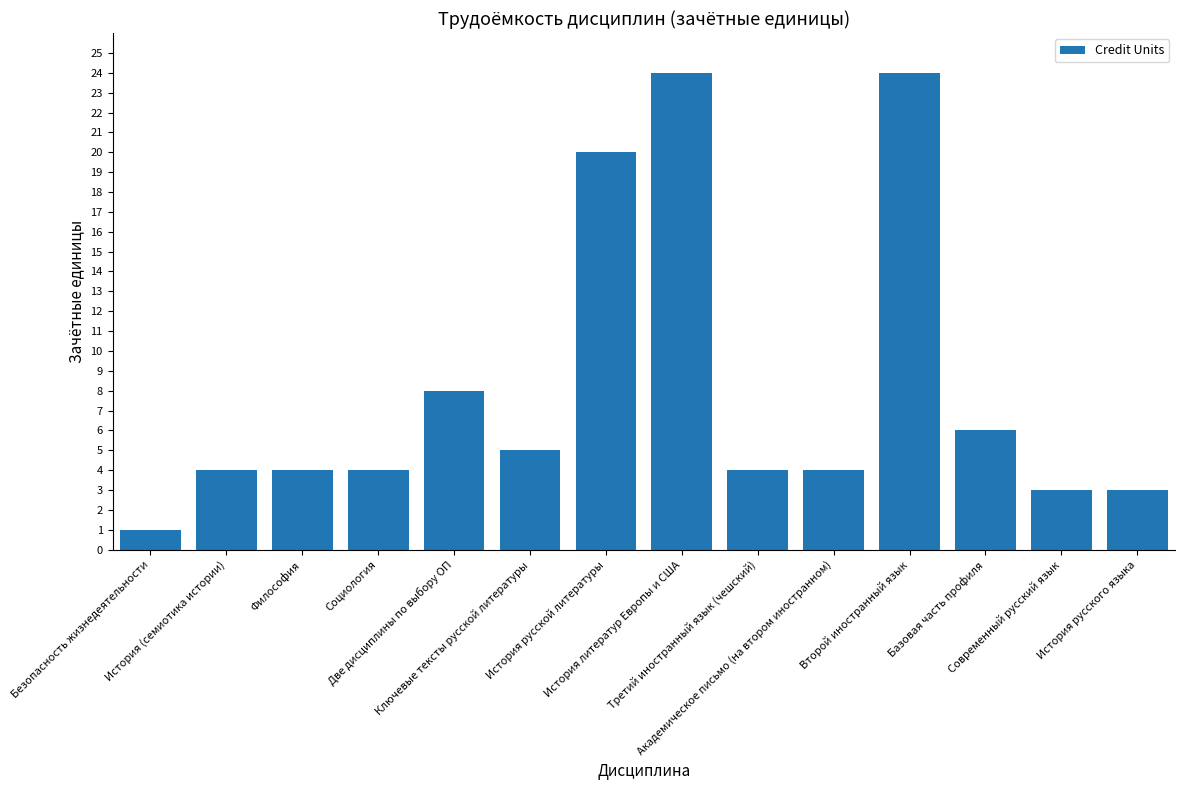

What is the greatest value displayed?

24